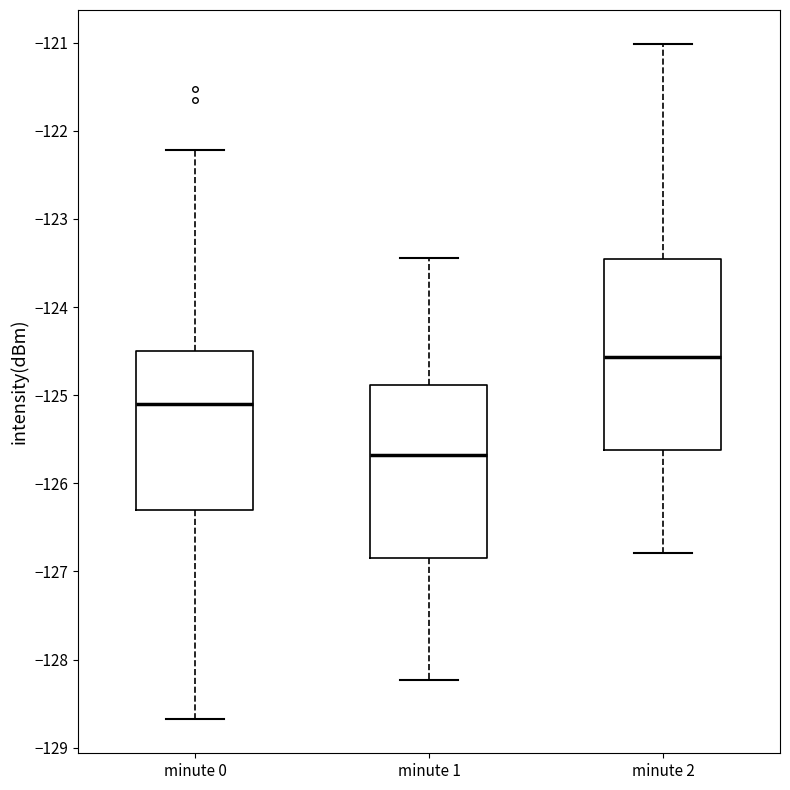

Which box is the tallest, from its lower edge to its upper edge?

minute 2